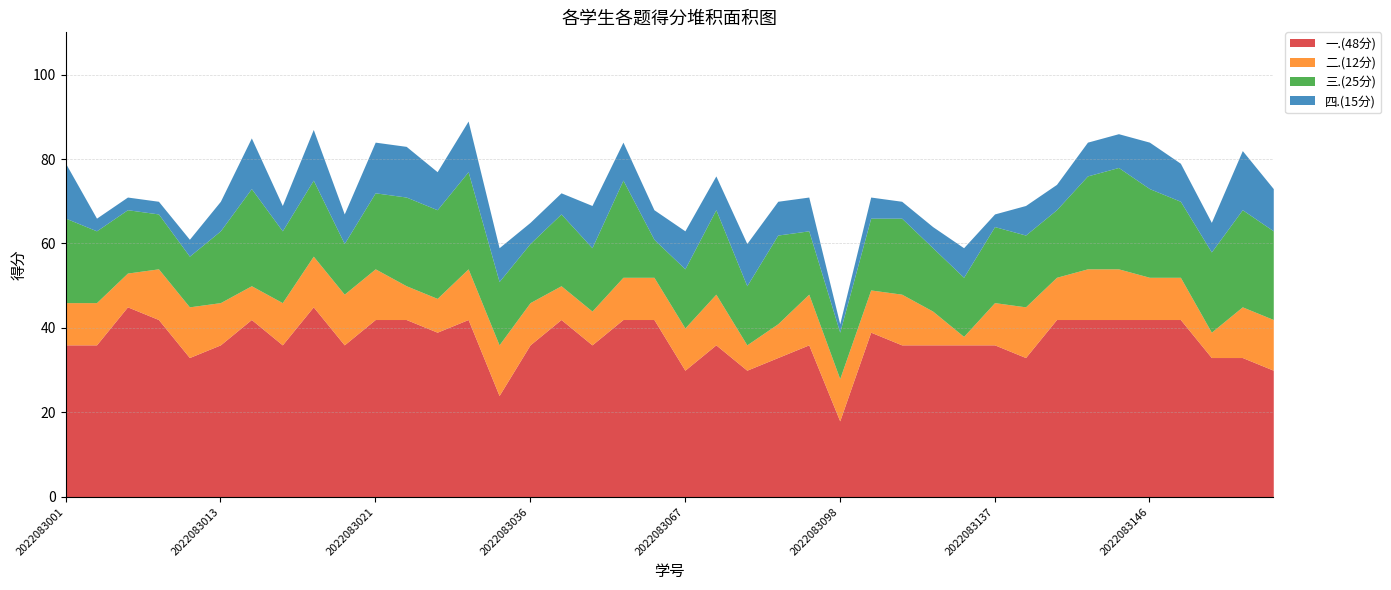

The value of 三.(25分) at 2022083145 is 24. True or false?

True